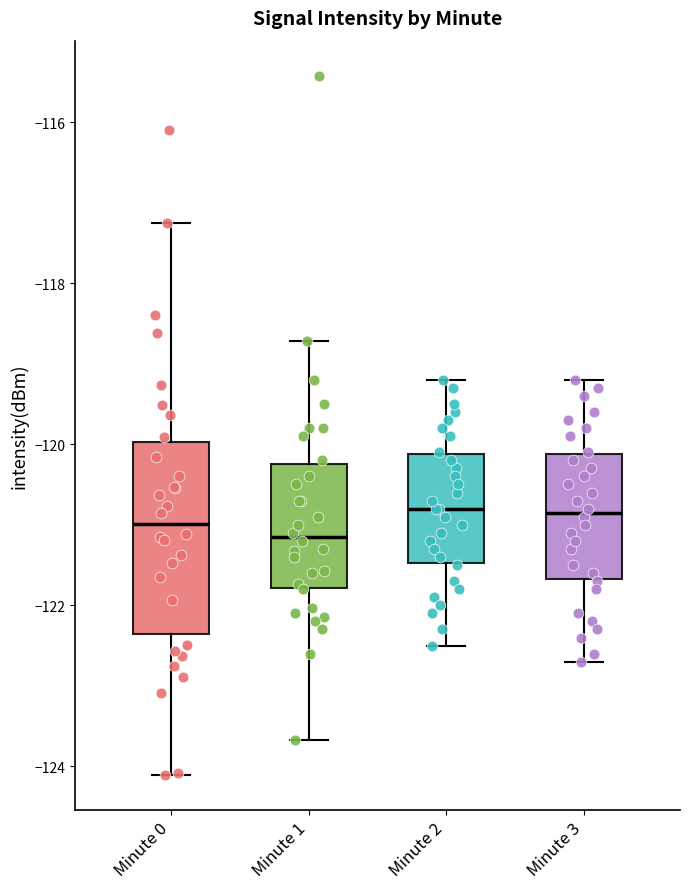

Reading left to right, transcribe this box plot: for each box, give where its median line is, the range the box spans, and where its two whiskers end, as read against the y-axis. The values are not printed on the chart, so give them approximately, as read against the axis.

Minute 0: median -121.0, box -122.4 to -120.0, whiskers -124.2 to -117.2
Minute 1: median -121.2, box -121.8 to -120.2, whiskers -123.6 to -118.8
Minute 2: median -120.8, box -121.4 to -120.2, whiskers -122.4 to -119.2
Minute 3: median -120.8, box -121.6 to -120.2, whiskers -122.6 to -119.2